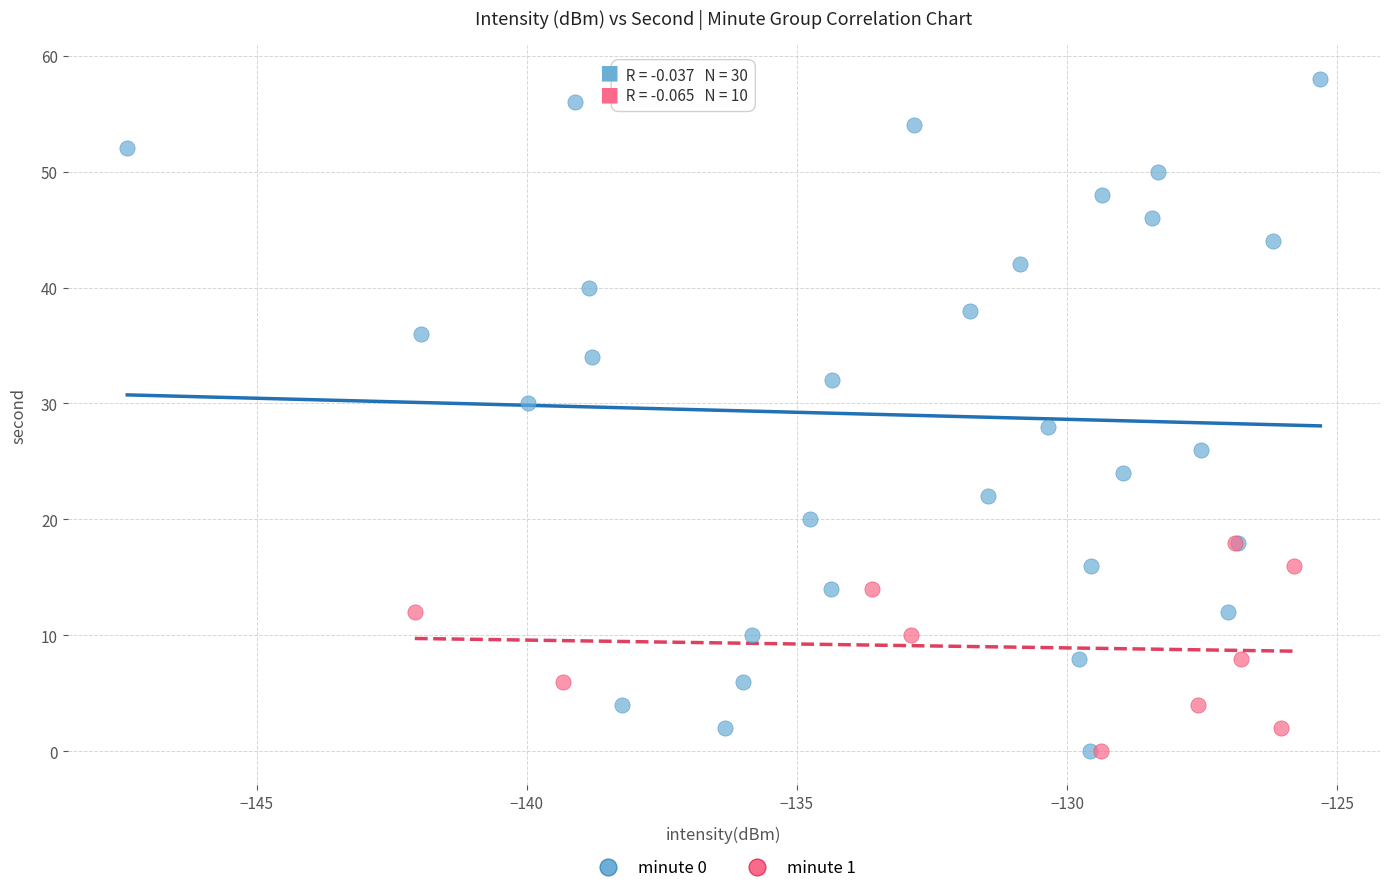

Which series contains the highest Y value?

minute 0